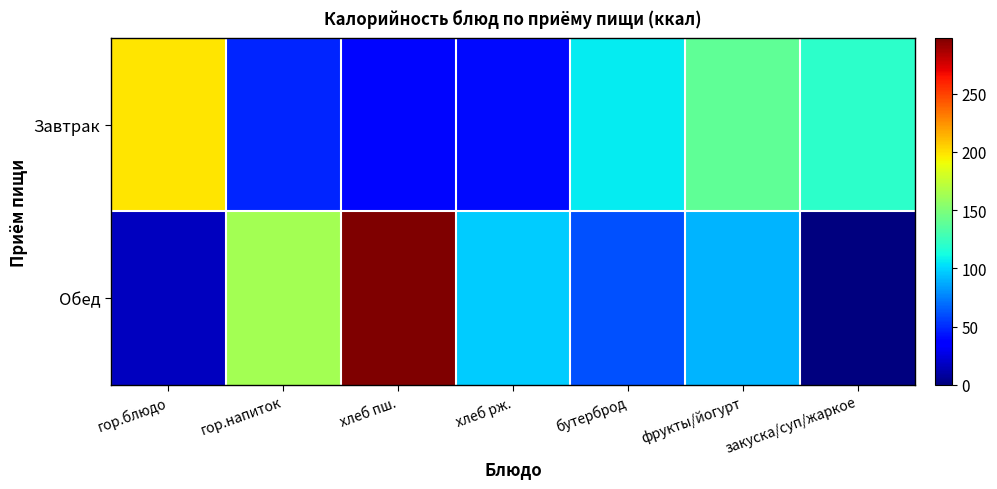

How many data points does each series have?

7